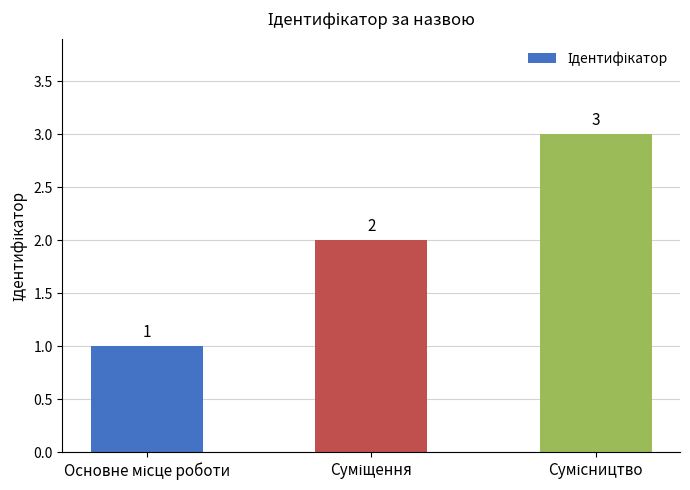

What is the value of the 1st bar from the left?

1